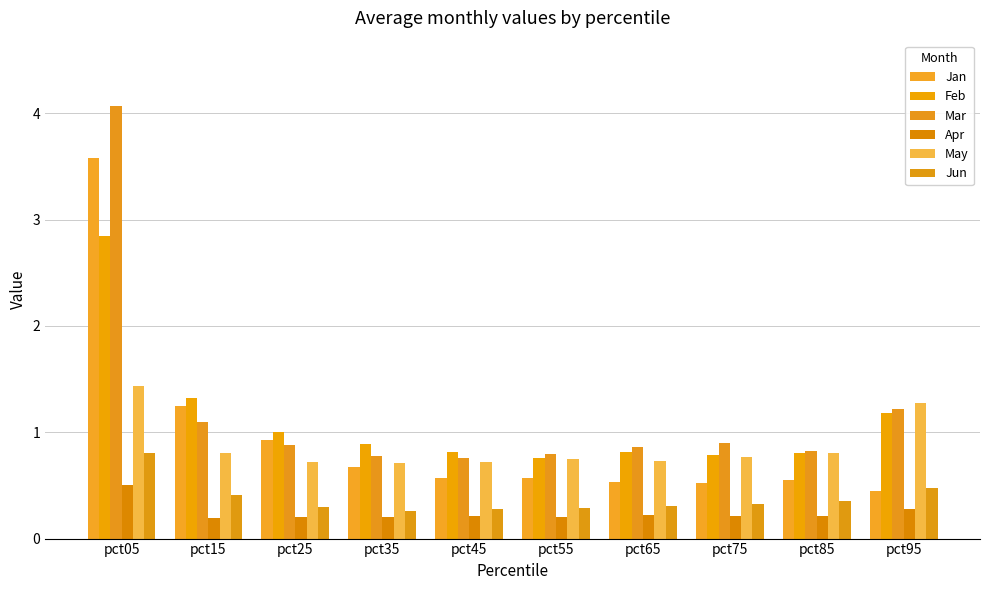

True or false: Mar has a value of 1.2 at pct65.

False